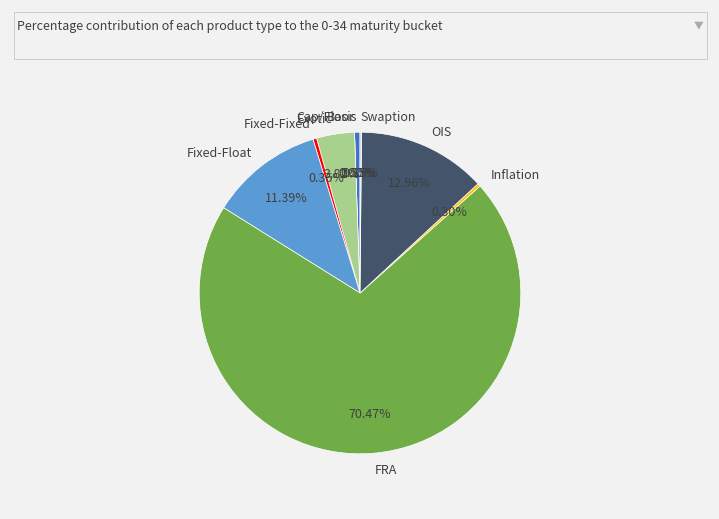

How many segments does this pie chart have?

9